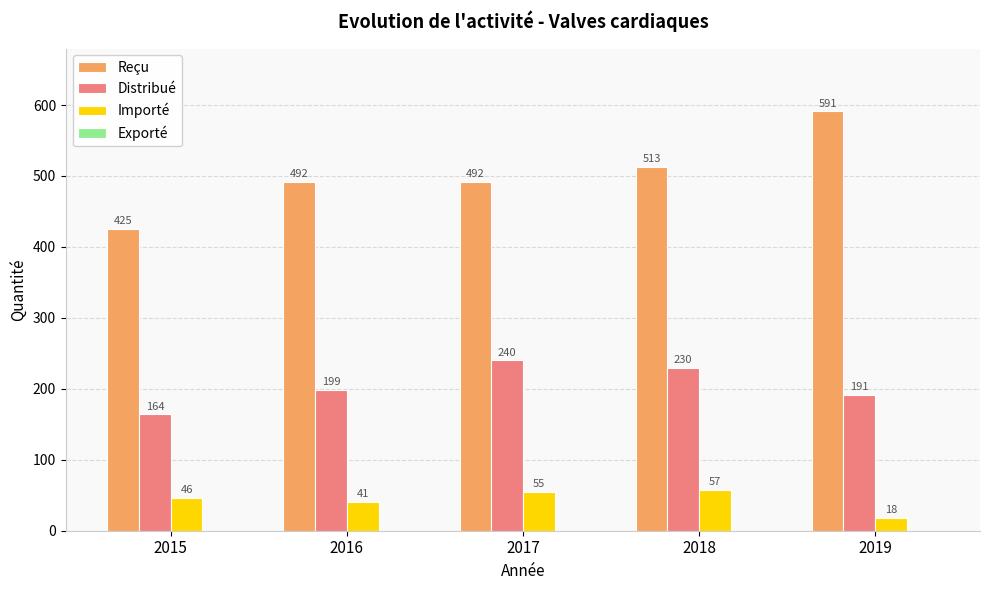

Which series changed the most between 2017 and 2019?

Reçu